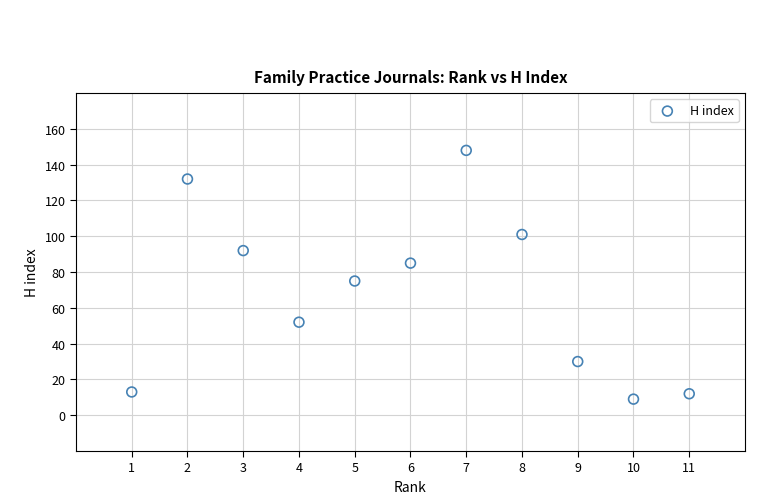

What Y value in the scatter plot is closest to 78?

75